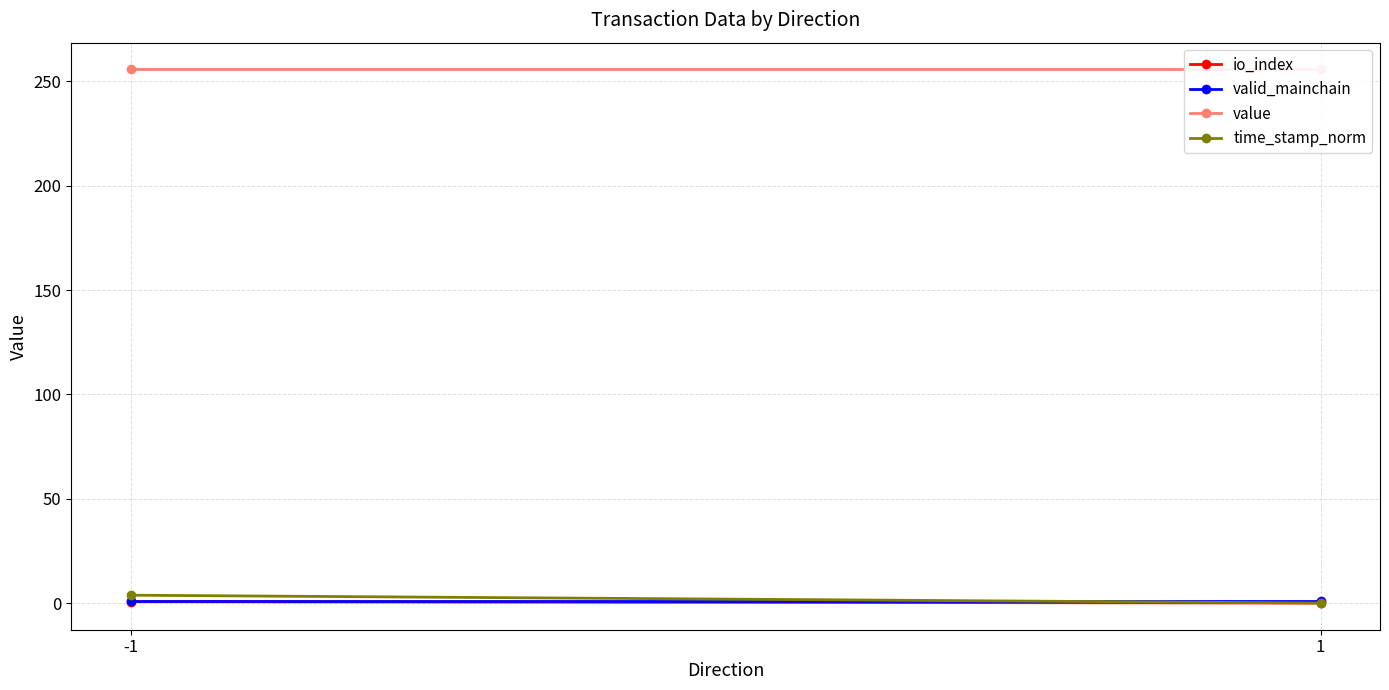

Where is time_stamp_norm nearest to the value 1?

1